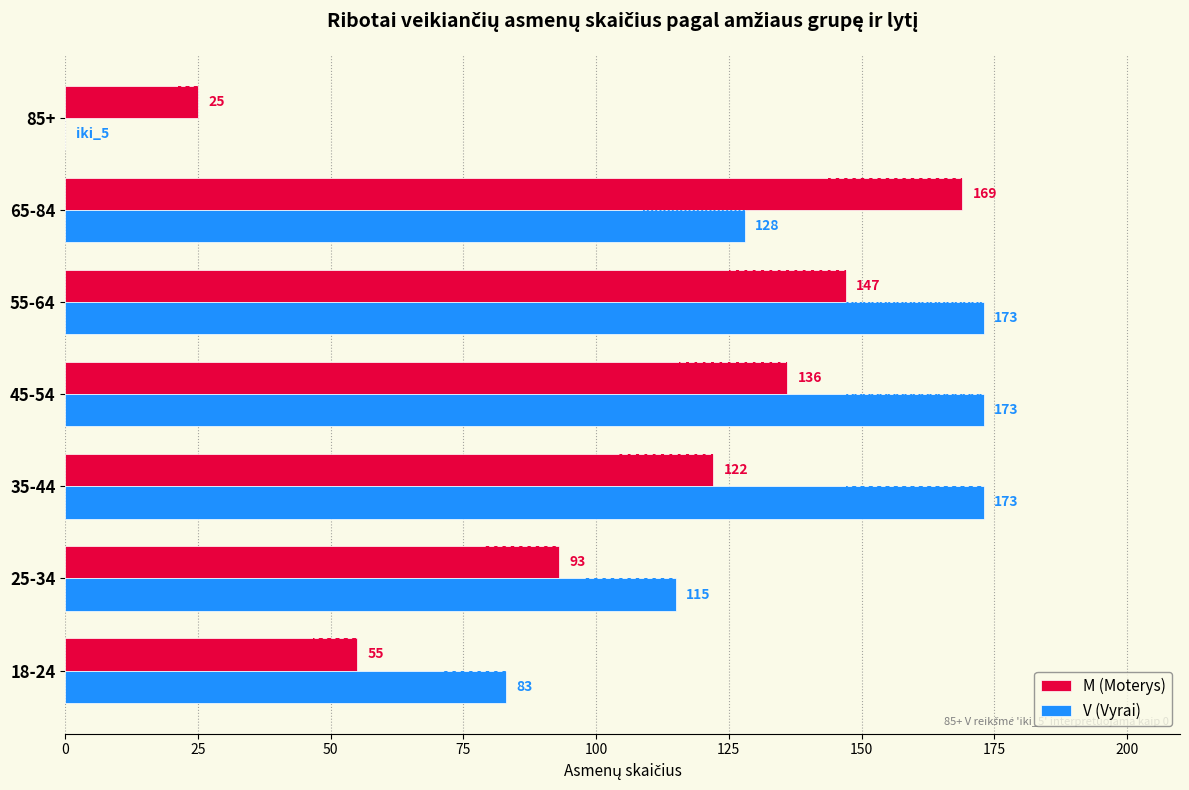

What is the difference between the highest and lowest values at 45-54?

37